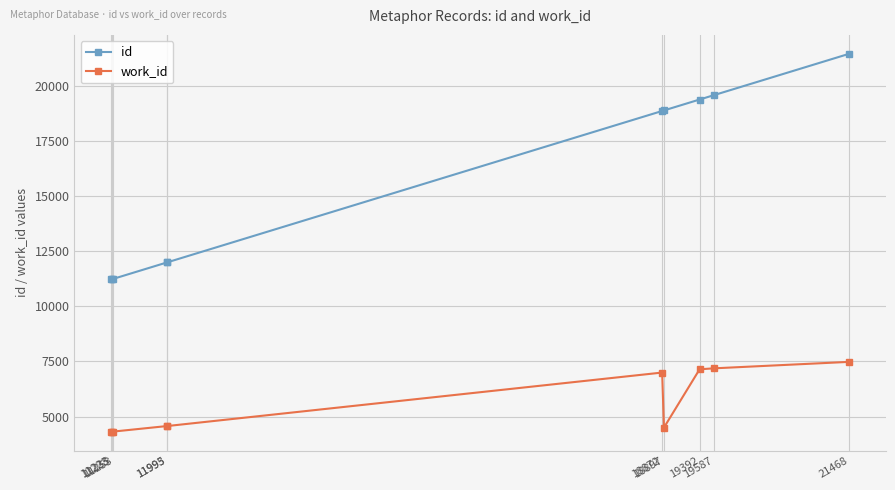

What is the maximum value for work_id?

7481